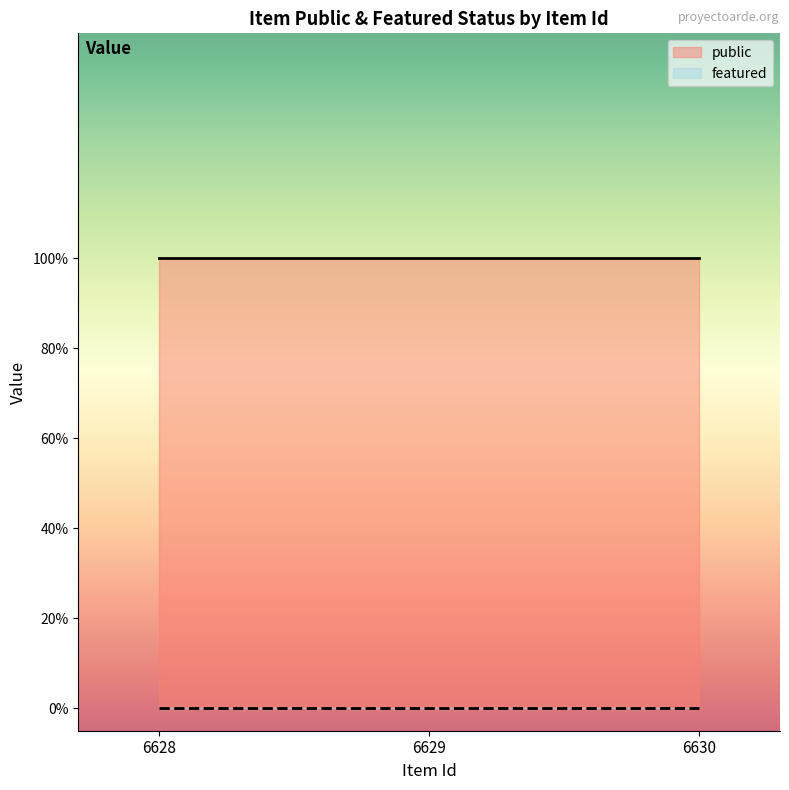

Where is featured nearest to the value 0?

6628